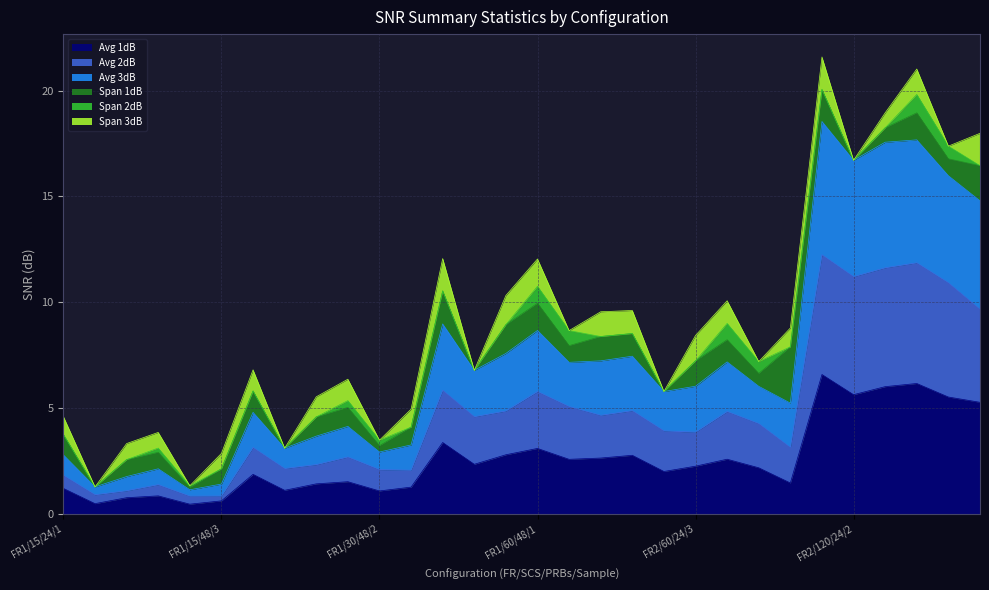

At which label does Avg 3dB first exceed 7?

FR1/60/24/1